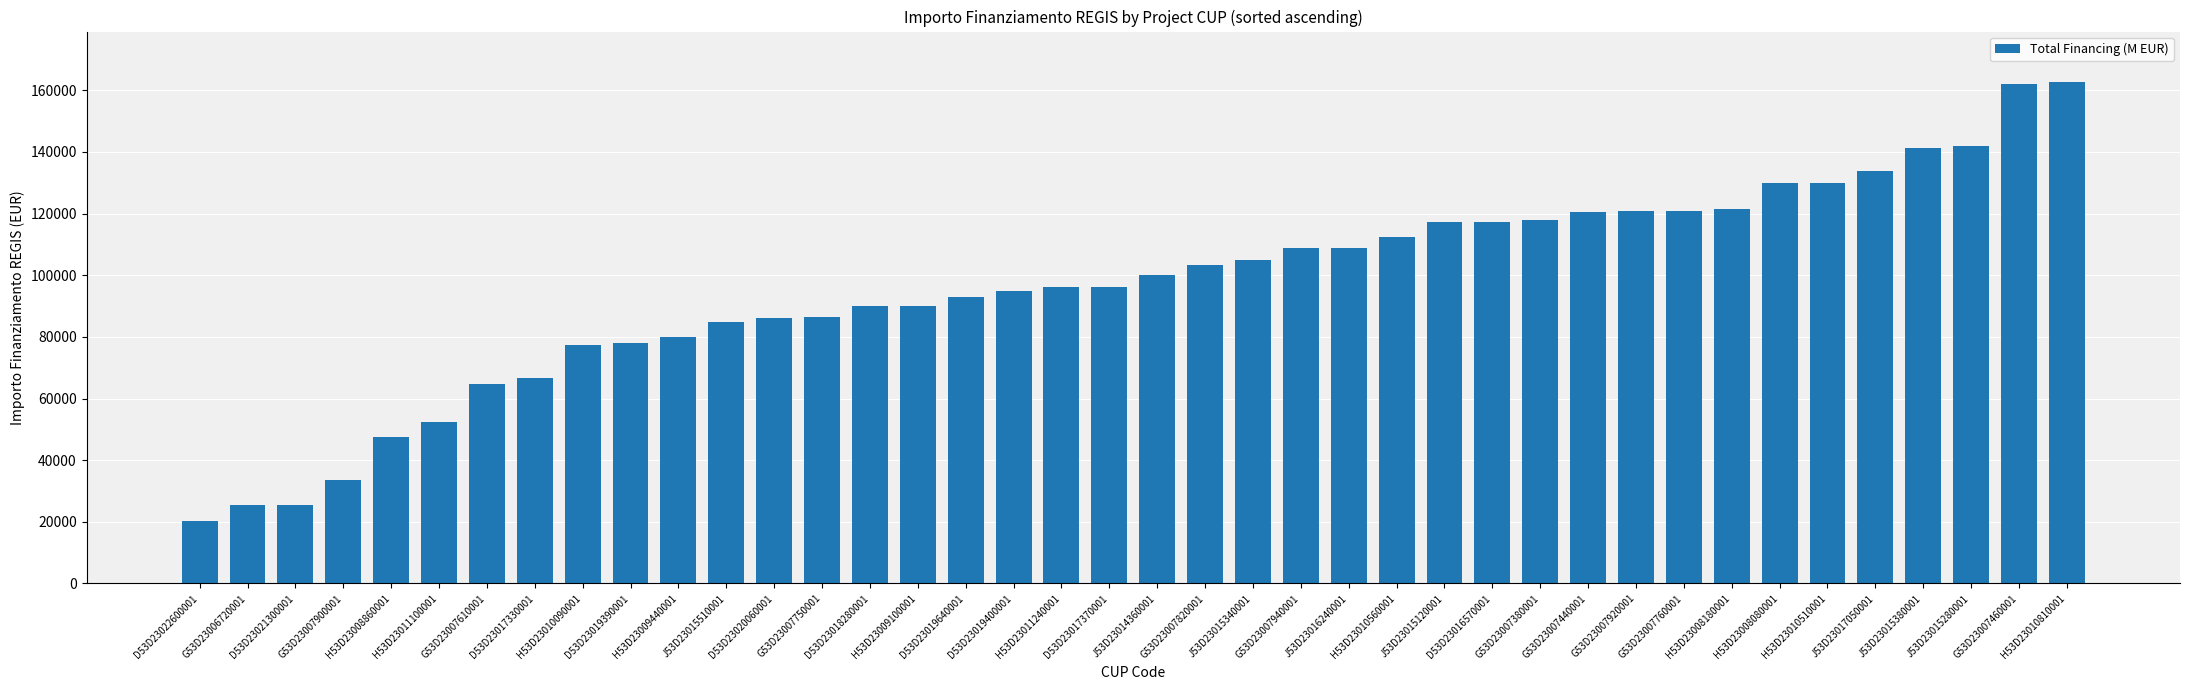

Is it true that the value at G53D23007820001 is 151892?

False